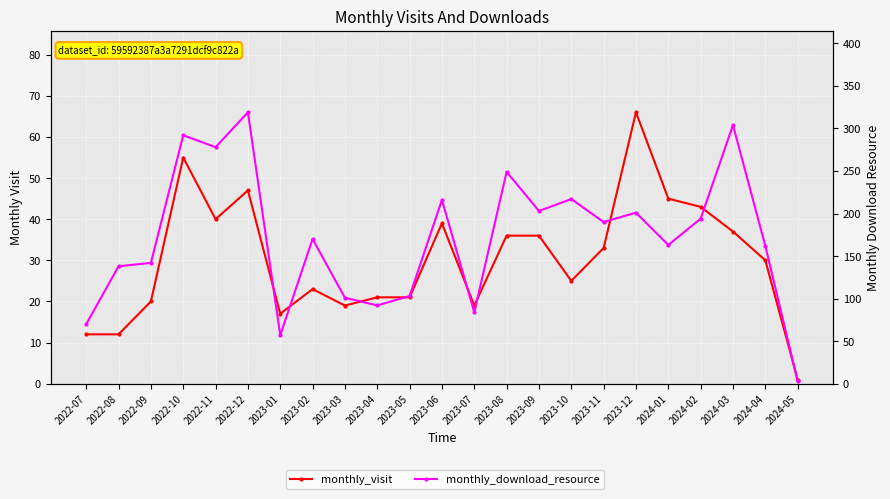

Is it true that monthly_download_resource equals 93 at 2023-09?

False